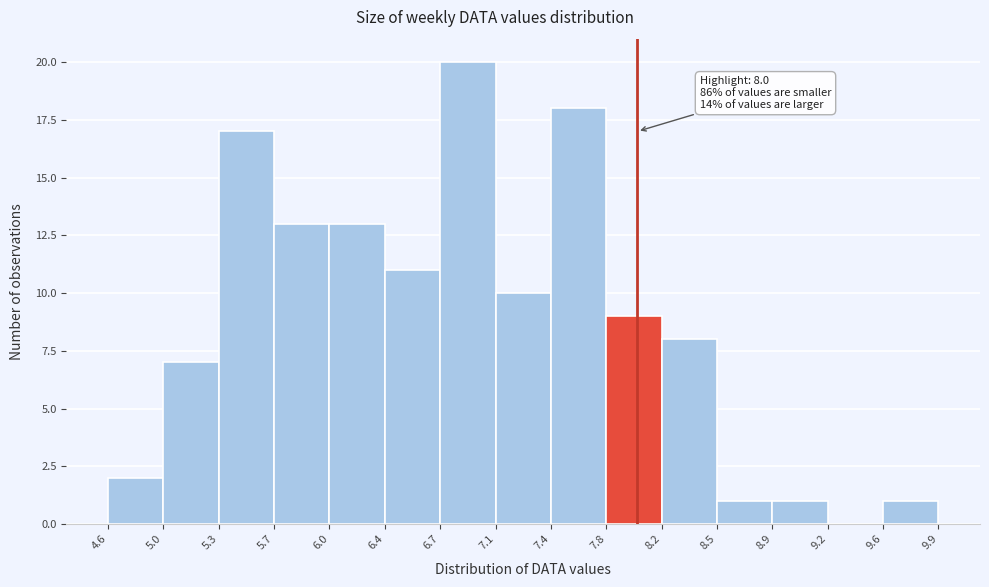

Over which range of the x-axis is the bar tallest?

6.7 to 7.1